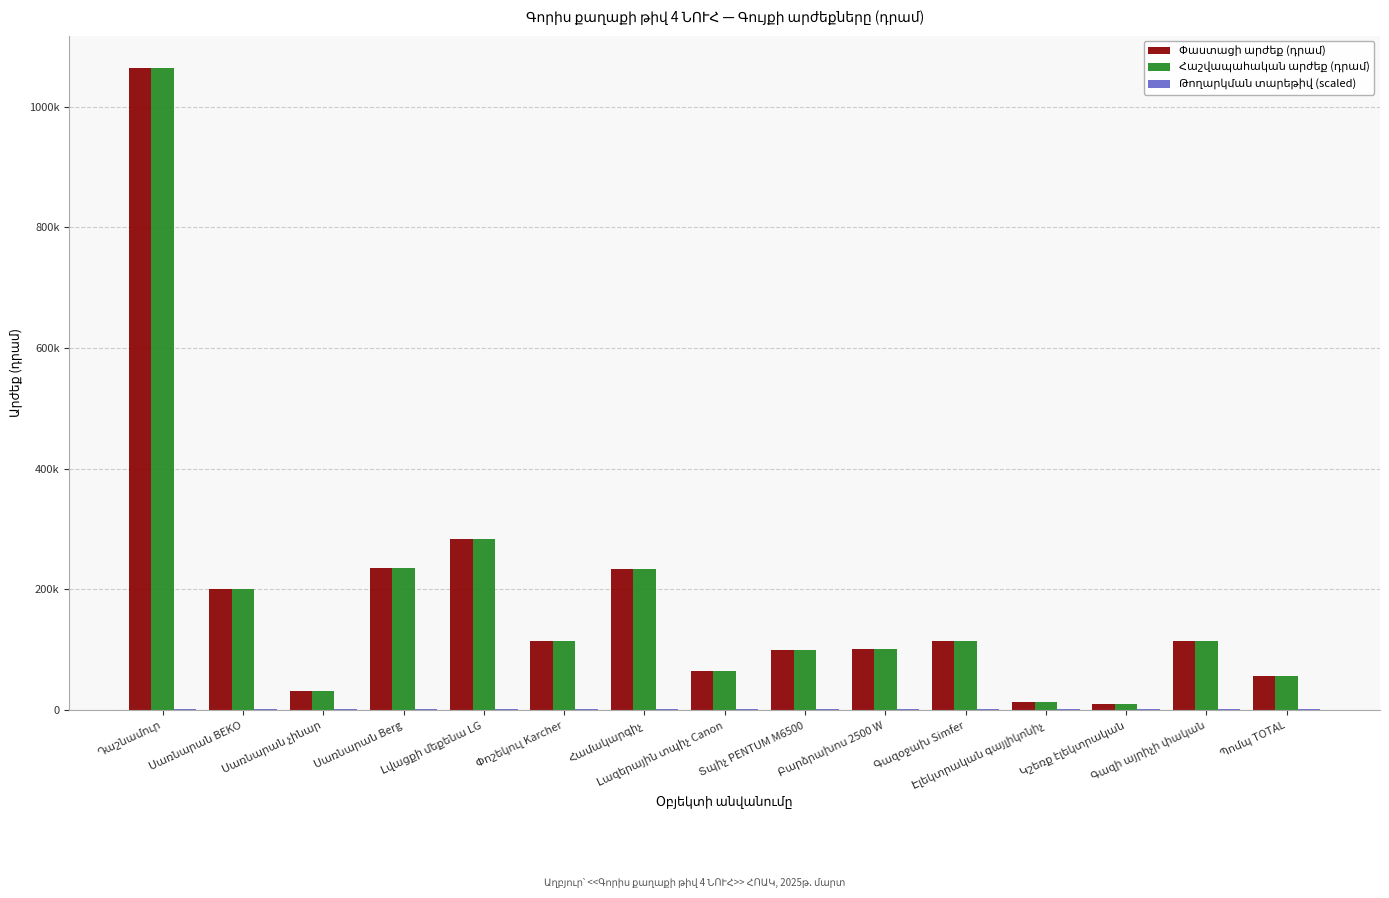

What is the sum of the Թողարկման տարեթիվ (scaled) values at Կշեռք էլեկտրական and Բարձրախոս 2500 W?

4034